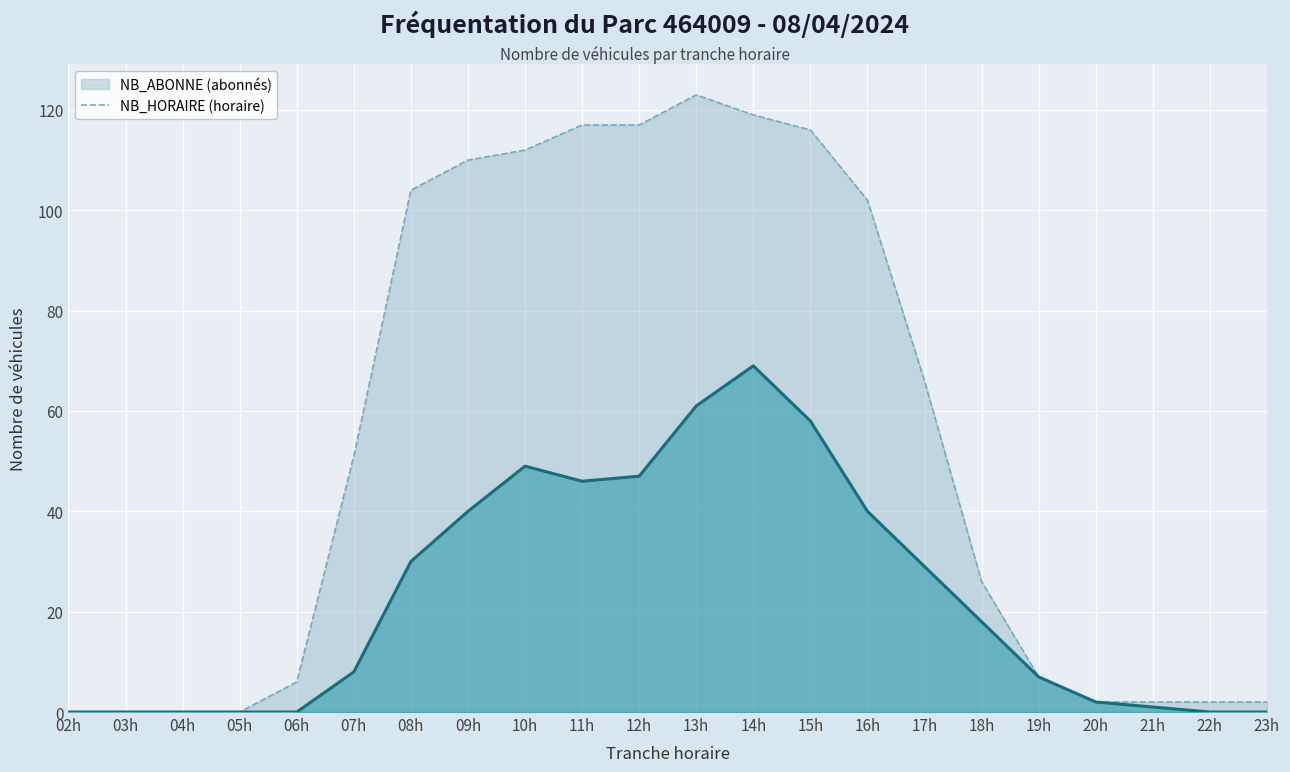

What is the greatest value displayed?

123